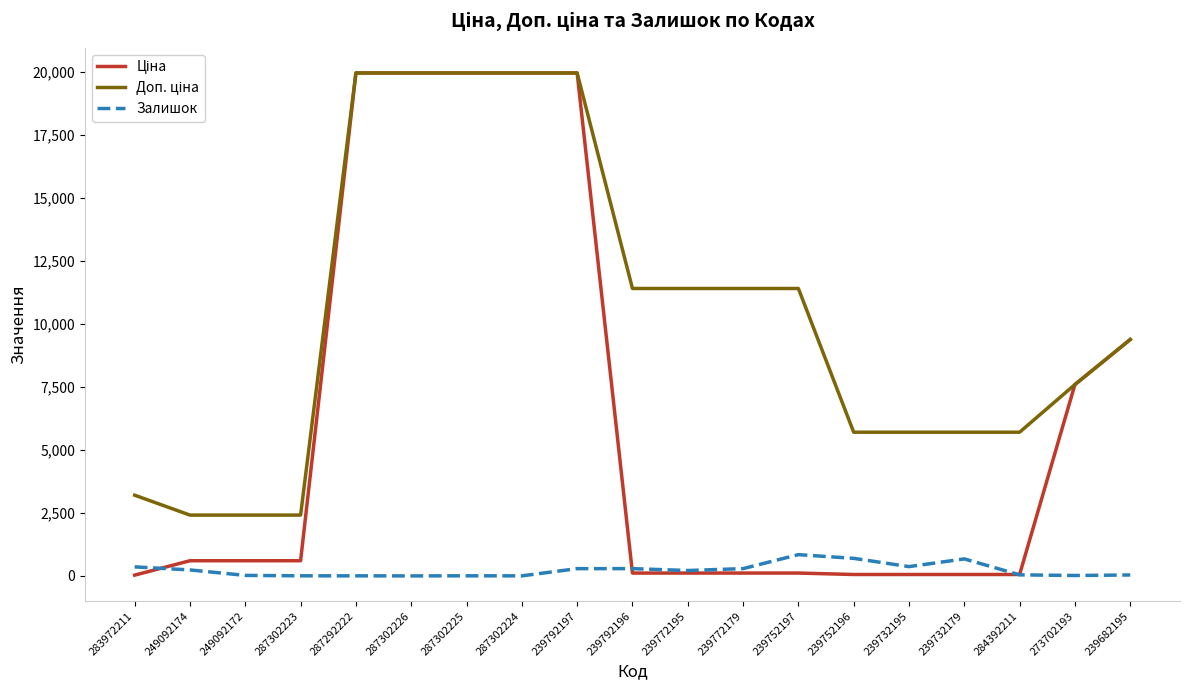

What is the maximum value for Залишок?

845.0